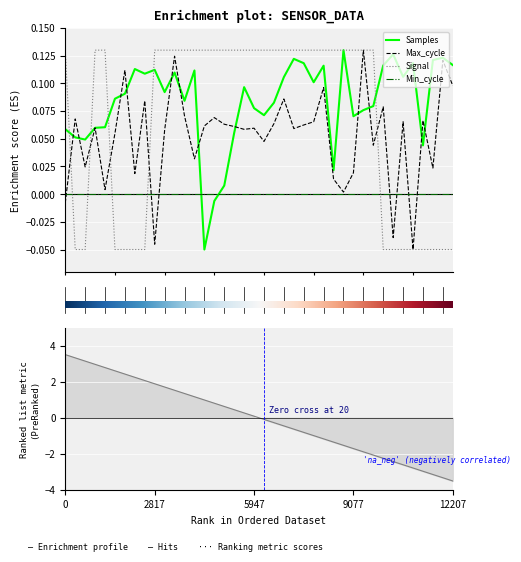

Which series ends up on top after the final intersection of Signal and Min_cycle?

Min_cycle